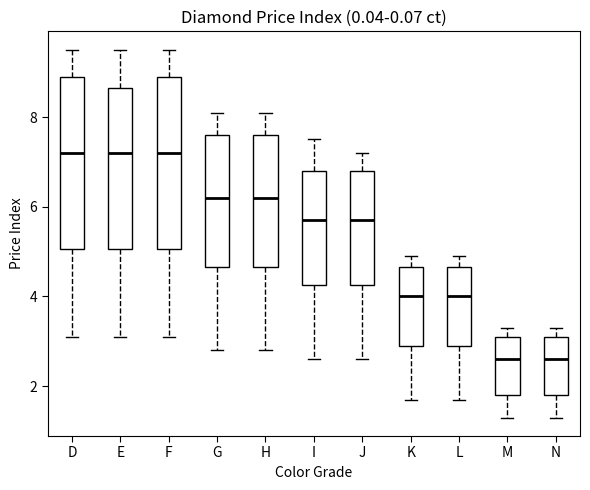

Where is the lower edge of the box for G on the y-axis? The values are not printed on the chart, so give them approximately, as read against the axis.

4.6